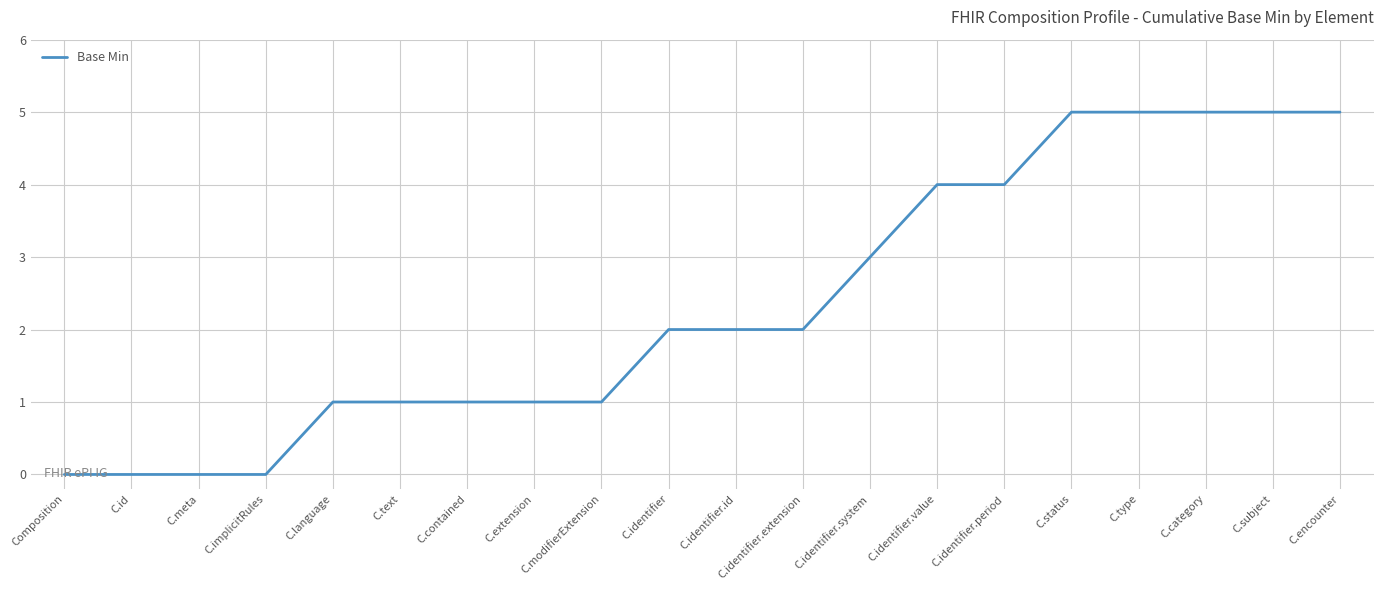

What position from the left is C.contained?

7